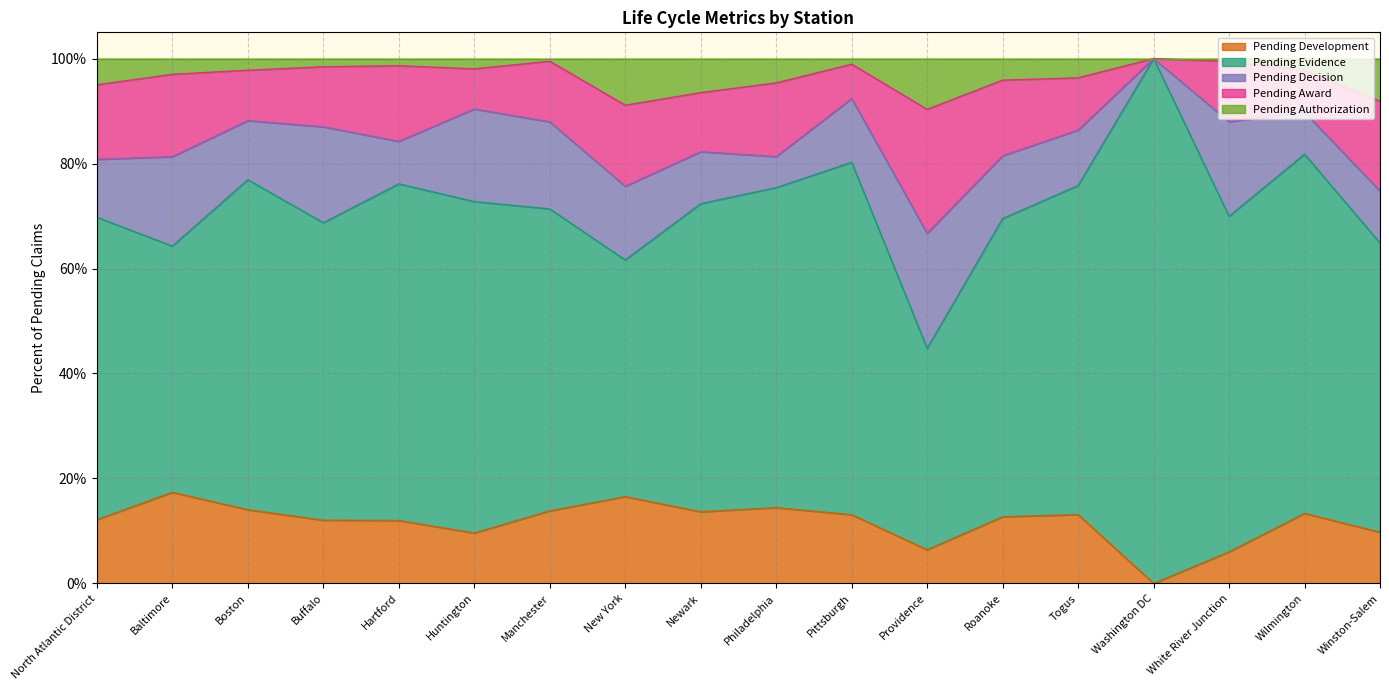

Rank the categories by Pending Authorization value from lowest to highest.

Washington DC, Manchester, White River Junction, Pittsburgh, Hartford, Buffalo, Huntington, Boston, Wilmington, Baltimore, Togus, Roanoke, Philadelphia, North Atlantic District, Newark, Winston-Salem, New York, Providence